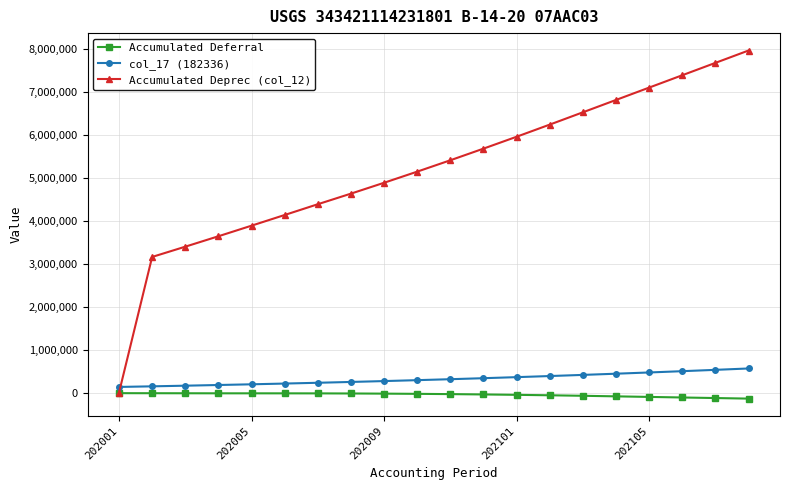

Which series has the widest spread of values?

Accumulated Deprec (col_12)